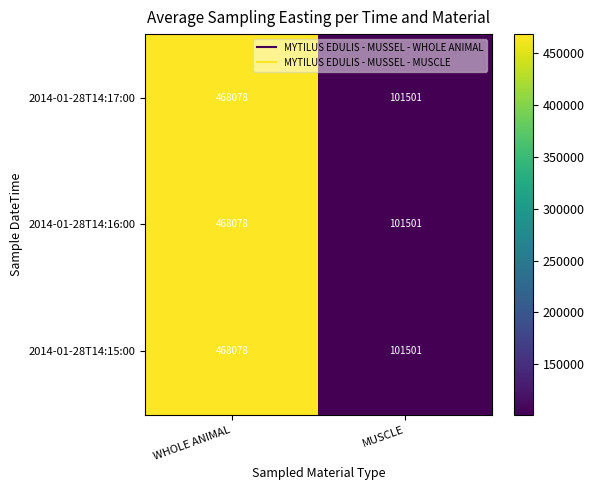

Reading left to right, transcribe all the data shown in this chart.

2014-01-28T14:17:00: 468078	101501
2014-01-28T14:16:00: 468078	101501
2014-01-28T14:15:00: 468078	101501